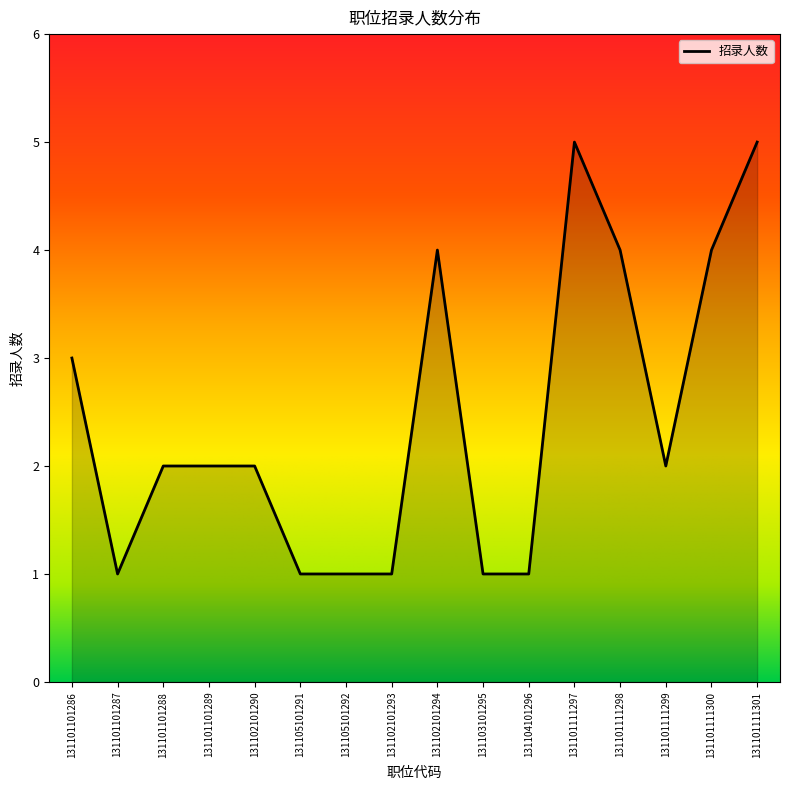

What is the label of the 14th point from the left?

131101111299